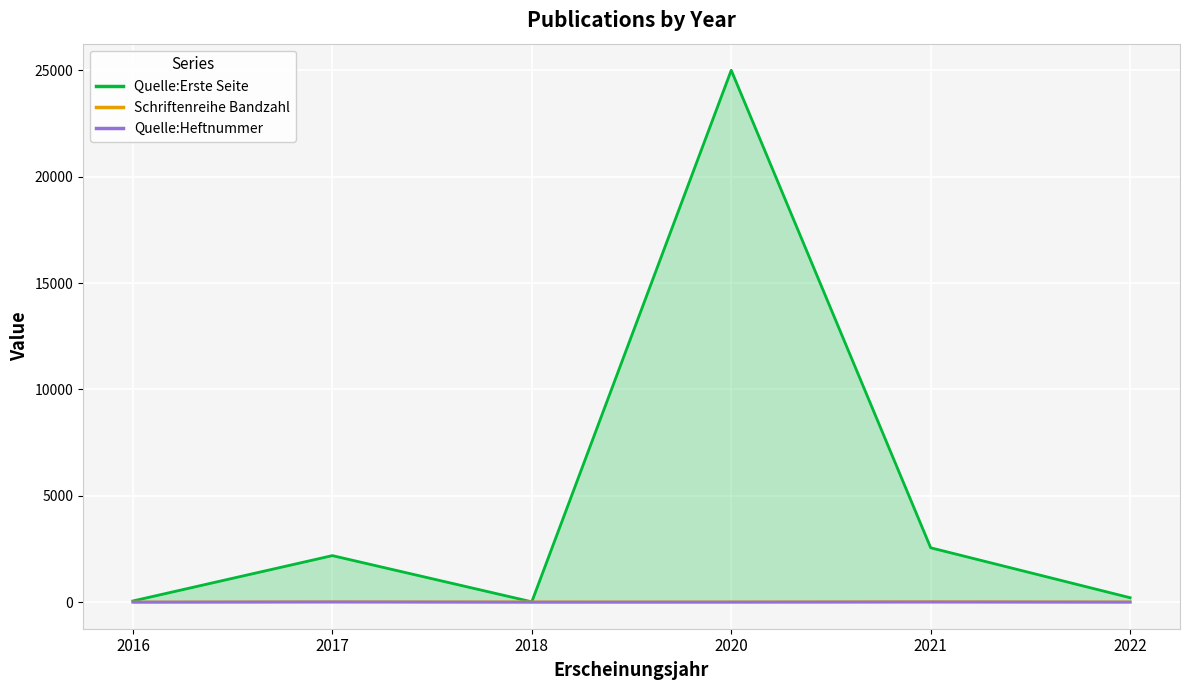

Is it true that Quelle:Erste Seite equals 2187 at 2017?

True